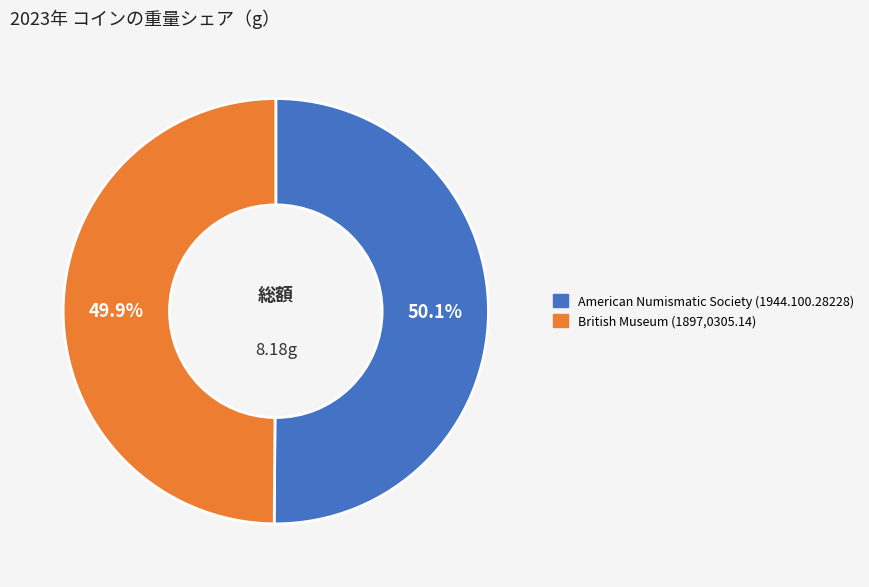

To the nearest percent, what percentage of the pie is American Numismatic Society (1944.100.28228)?

50%